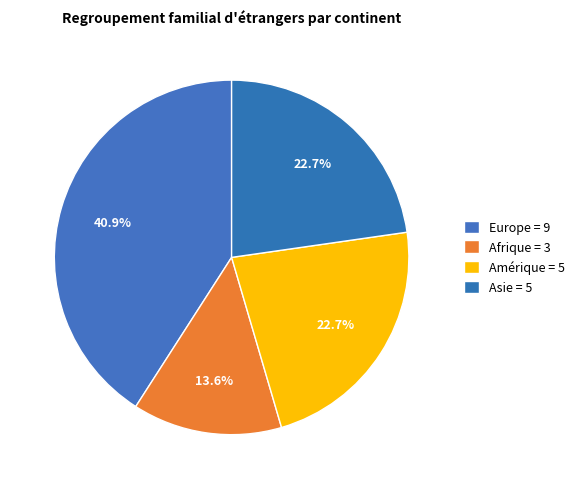

How many slices are in this pie chart?

4